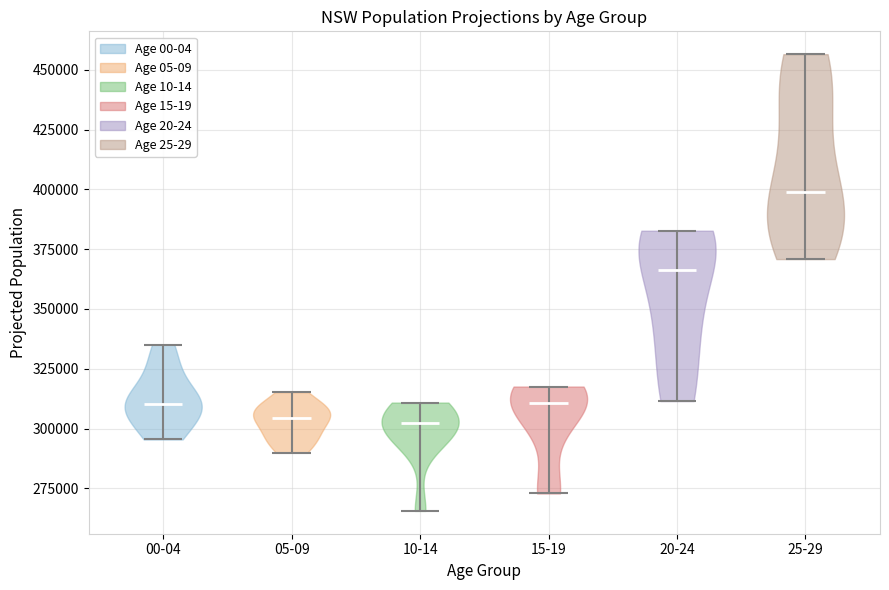

What is the lowest point the violin for 15-19 reaches on the y-axis? The values are not printed on the chart, so give them approximately, as read against the axis.

275000